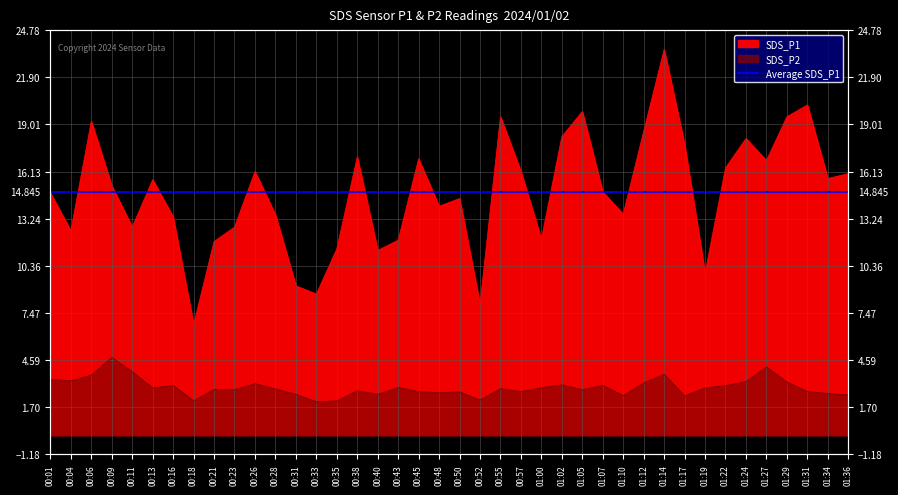

What position from the left is 01:14?

31